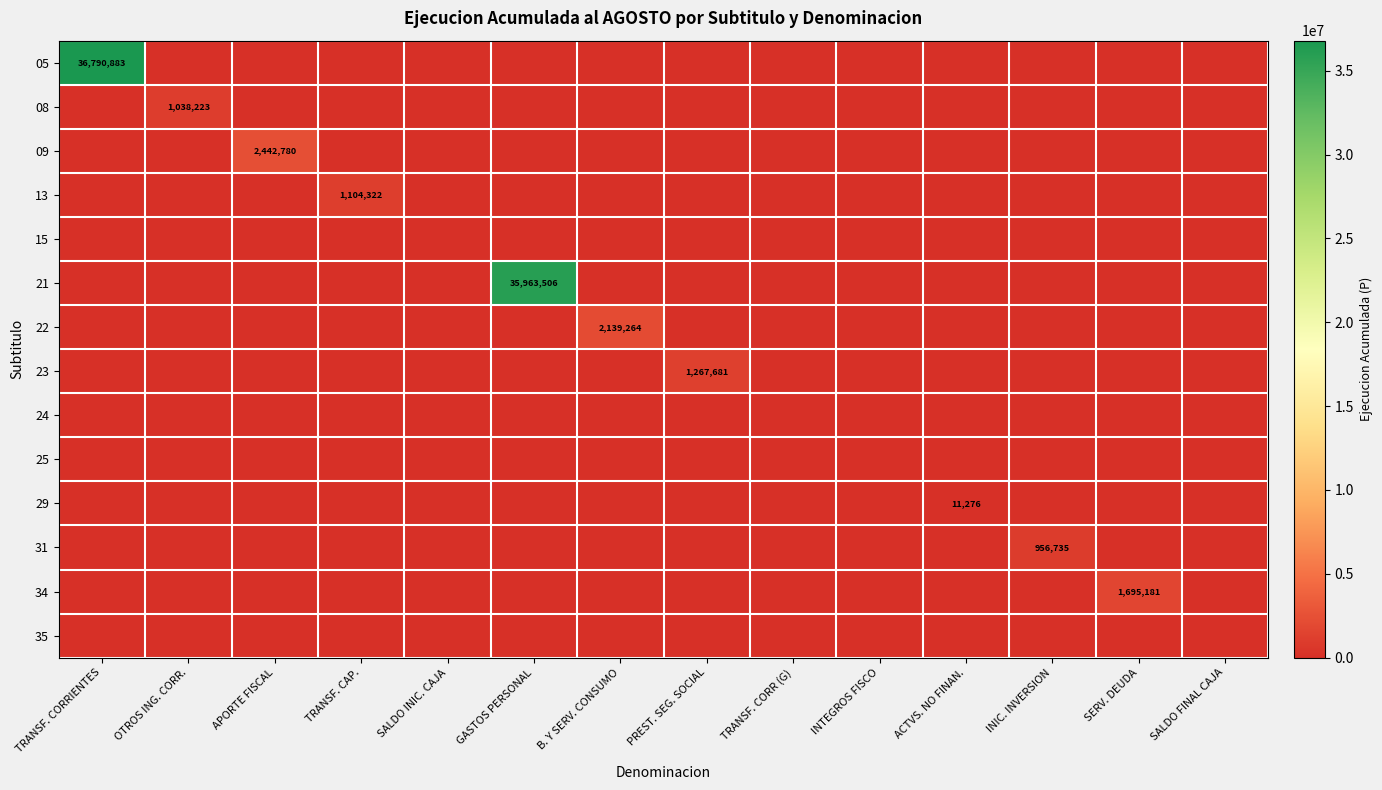

The 08 series shows 1038223 at OTROS ING. CORR.. True or false?

True